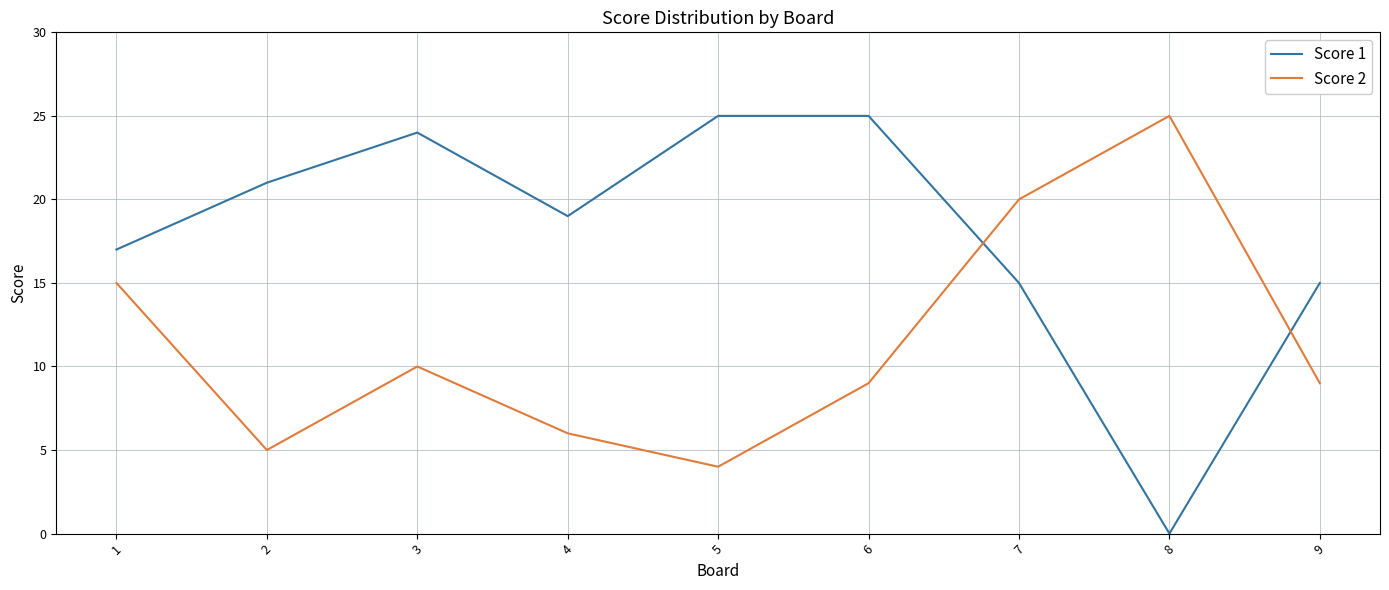

List the series in order of their overall mean, highest first.

Score 1, Score 2